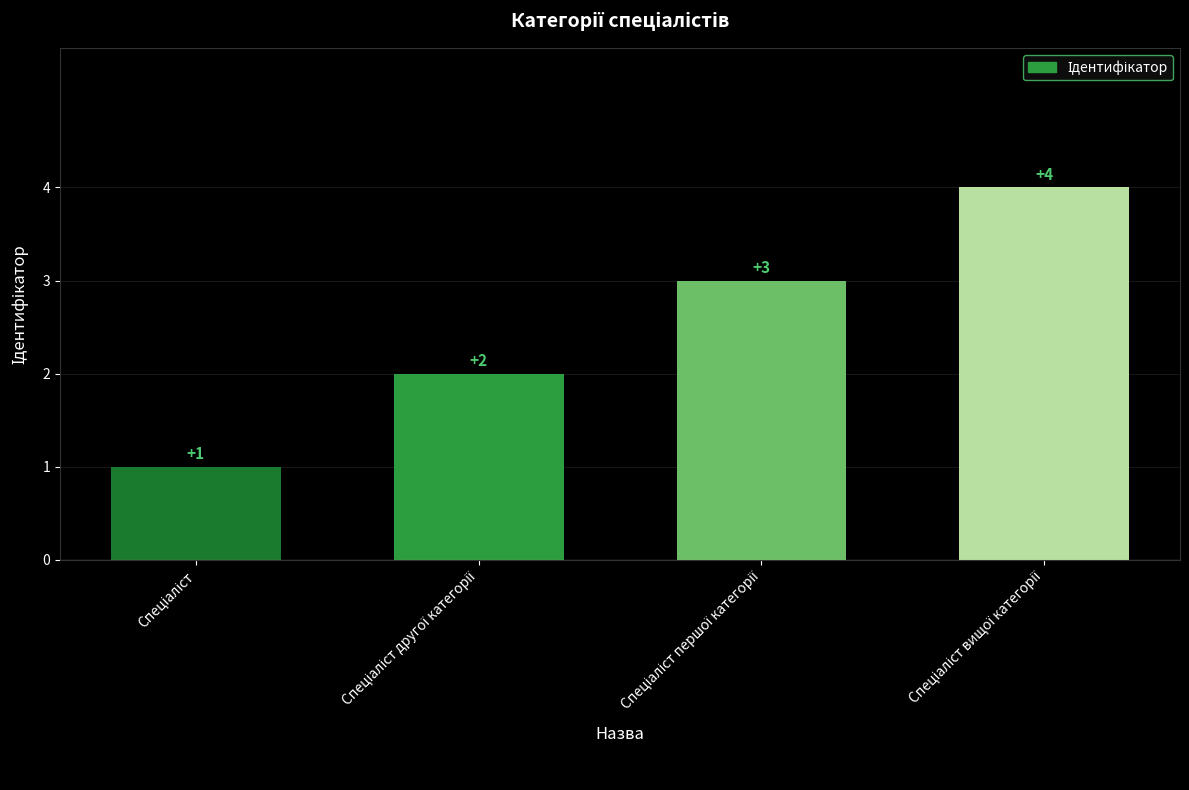

What is the maximum value shown in the chart?

4